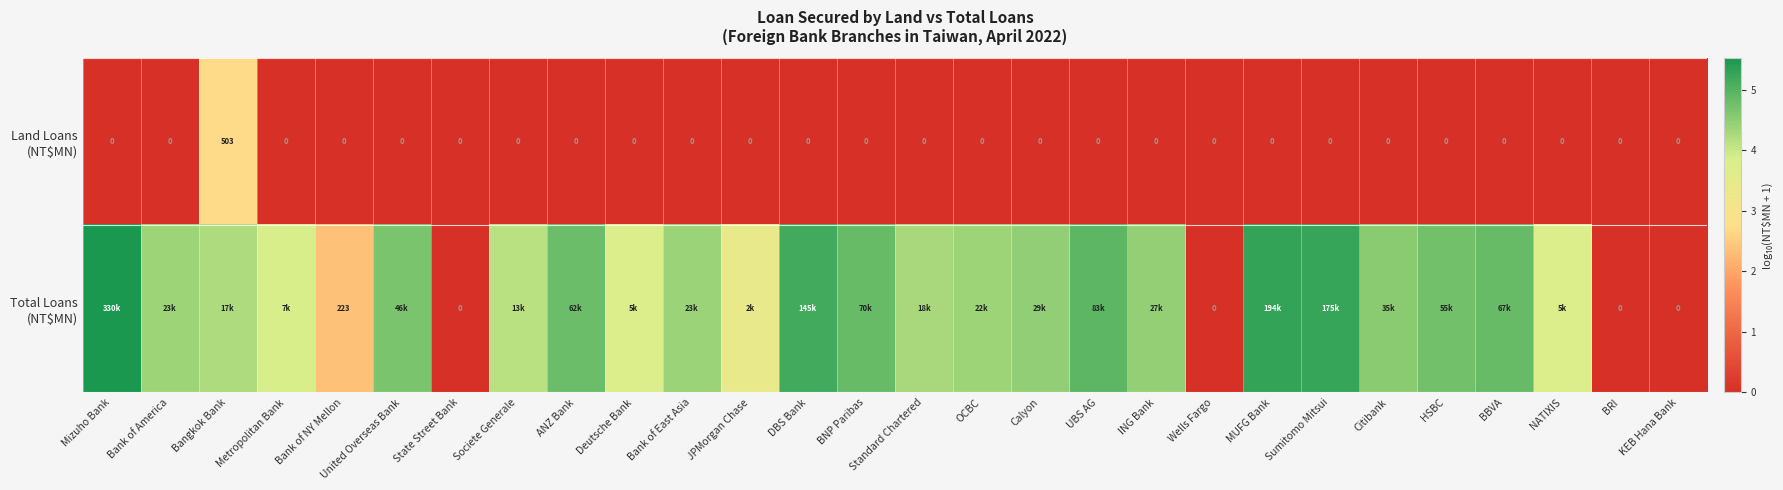

Which has a higher value, ING Bank or NATIXIS?

ING Bank